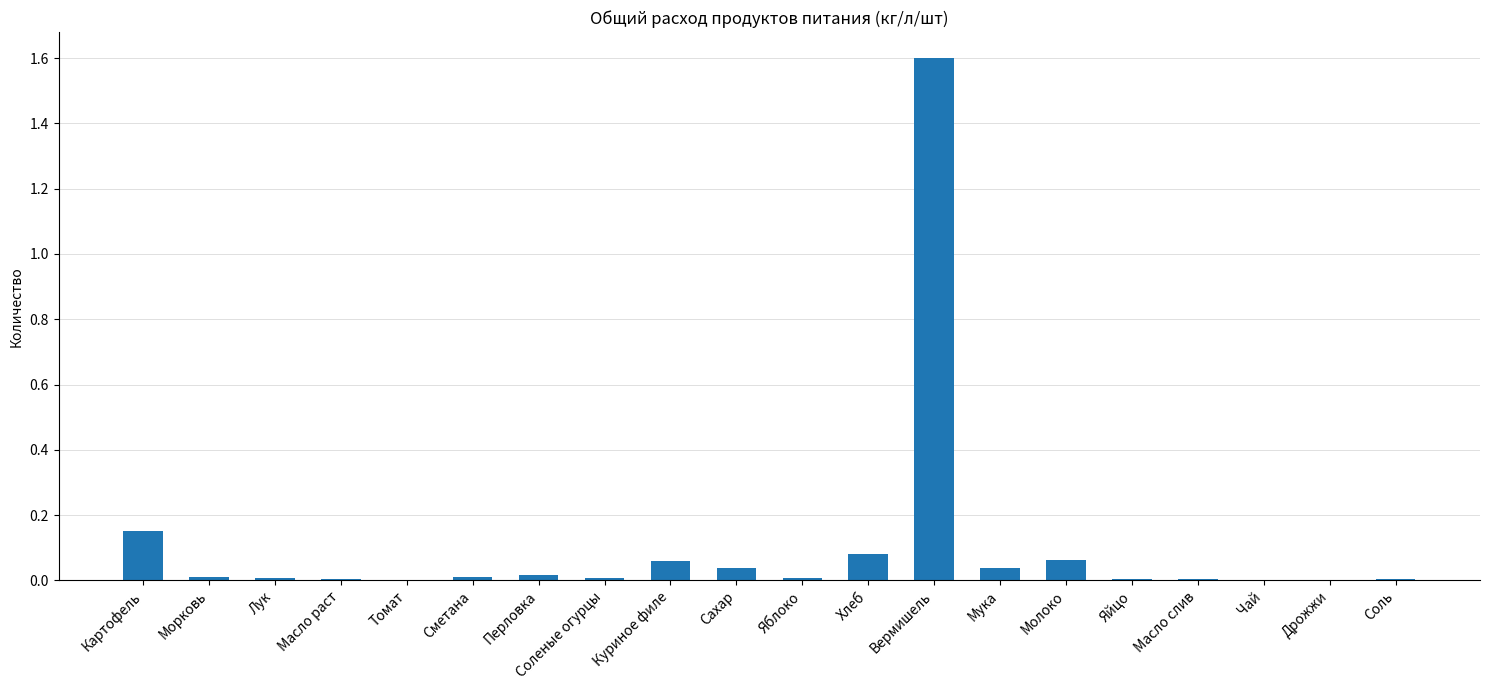

Between Куриное филе and Масло слив, which is larger?

Куриное филе